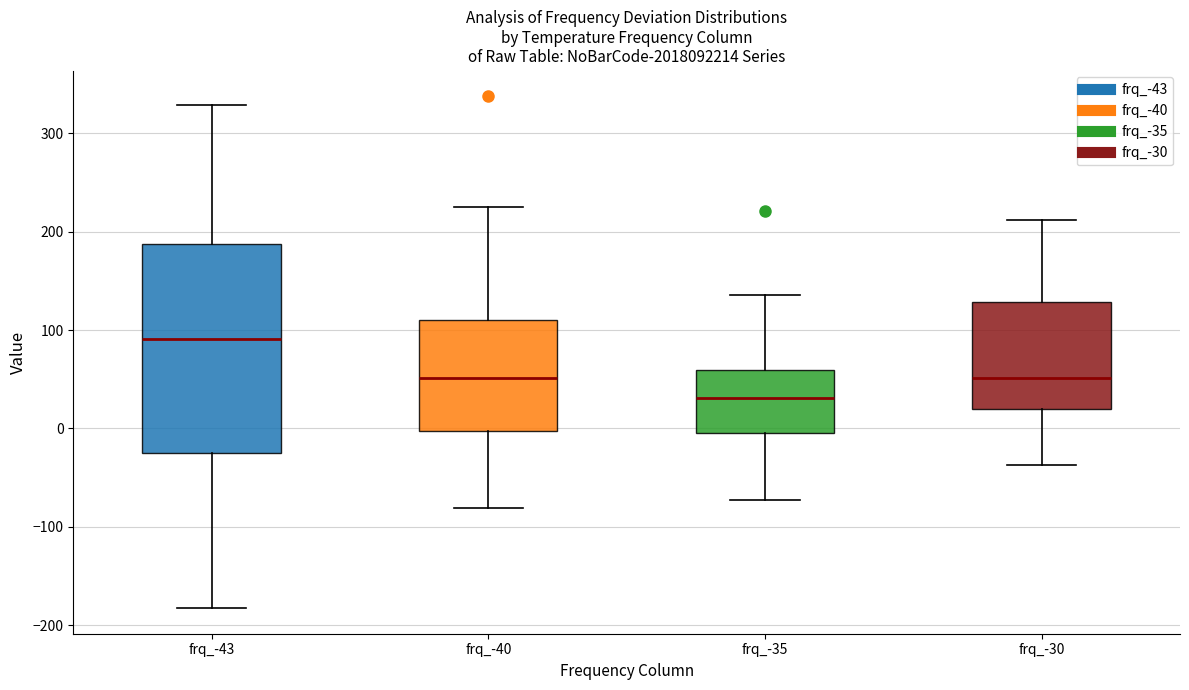

Which box's median line is the lowest?

frq_-35